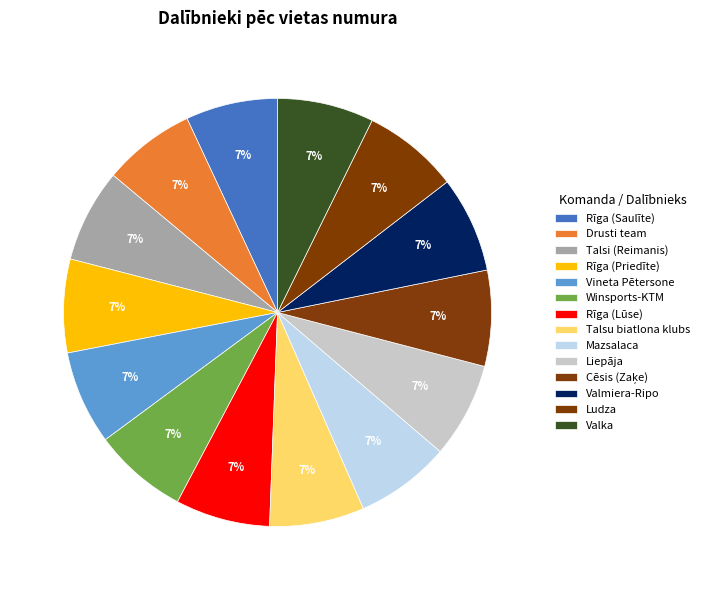

Does Talsi (Reimanis) account for over 50% of the chart?

No